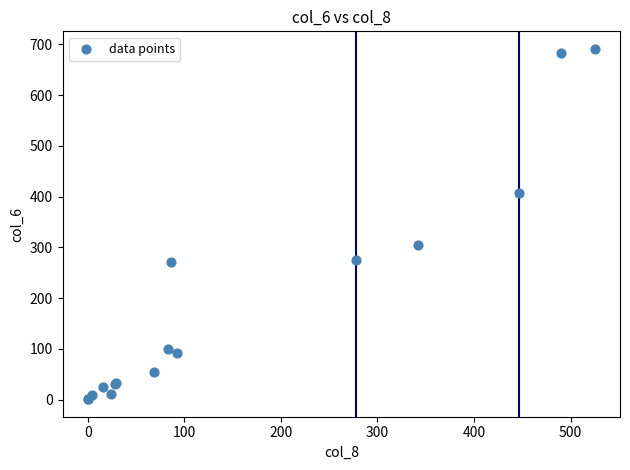

What Y value in the scatter plot is closest to 346?

305